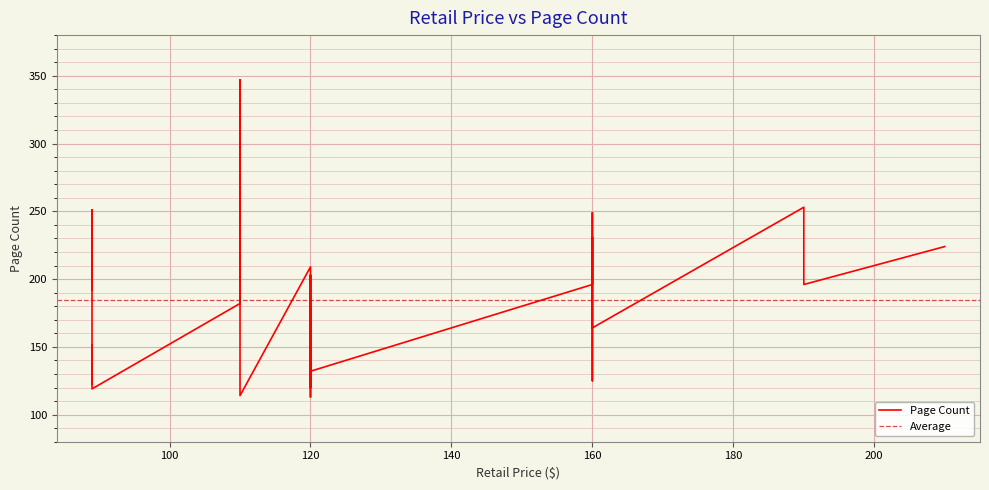

The chart shows a value of 57 at 120. True or false?

False